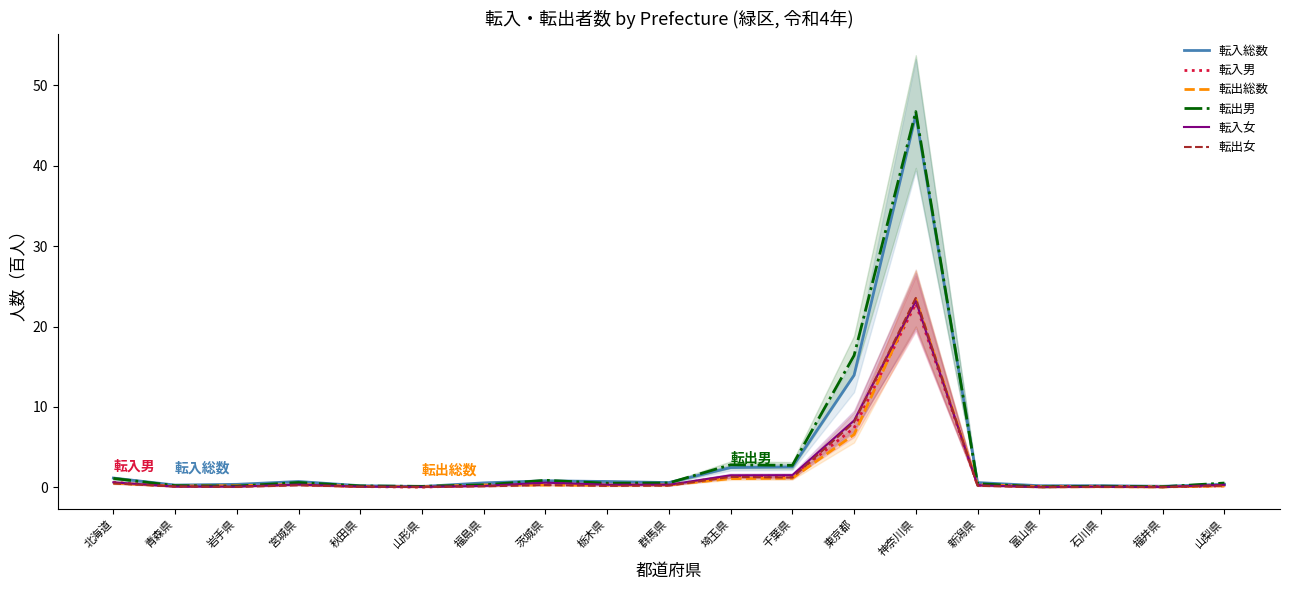

Reading left to right, extract all data points from this chart.

転入総数: 1.2	0.3	0.4	0.7	0.2	0.1	0.6	0.8	0.7	0.6	2.5	2.5	13.9	46.3	0.6	0.2	0.2	0.1	0.4
転入男: 0.6	0.1	0.2	0.4	0.1	0.0	0.3	0.5	0.5	0.3	1.4	1.4	7.4	22.9	0.3	0.1	0.1	0.1	0.2
転出総数: 0.5	0.2	0.2	0.4	0.1	0.1	0.3	0.3	0.3	0.3	1.1	1.1	6.6	23.4	0.3	0.1	0.1	0.1	0.2
転出男: 1.1	0.2	0.2	0.6	0.2	0.1	0.3	0.9	0.5	0.6	2.8	2.7	16.4	46.7	0.5	0.1	0.1	0.1	0.5
転入女: 0.6	0.1	0.1	0.3	0.1	0.1	0.2	0.6	0.3	0.3	1.5	1.5	8.3	23.2	0.3	0.1	0.1	0.1	0.3
転出女: 0.5	0.1	0.1	0.3	0.1	0.1	0.1	0.3	0.2	0.2	1.3	1.2	8.1	23.6	0.2	0.0	0.1	0.0	0.2